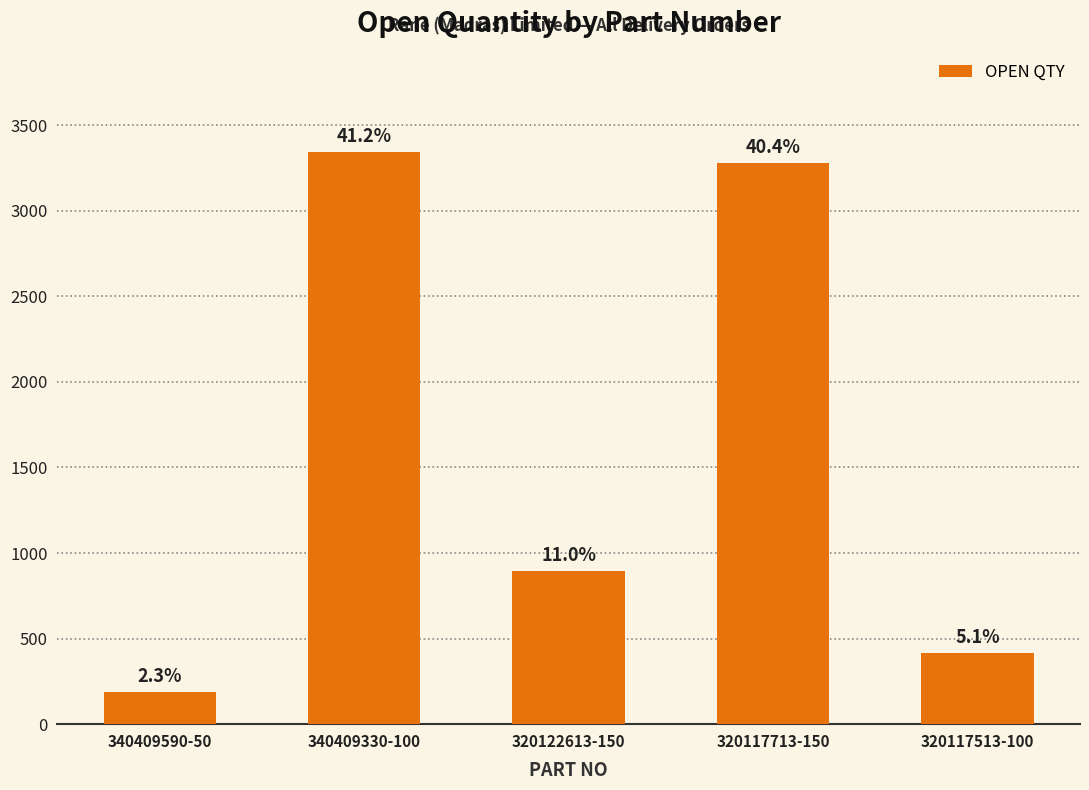

Does the chart contain stacked bars?

No